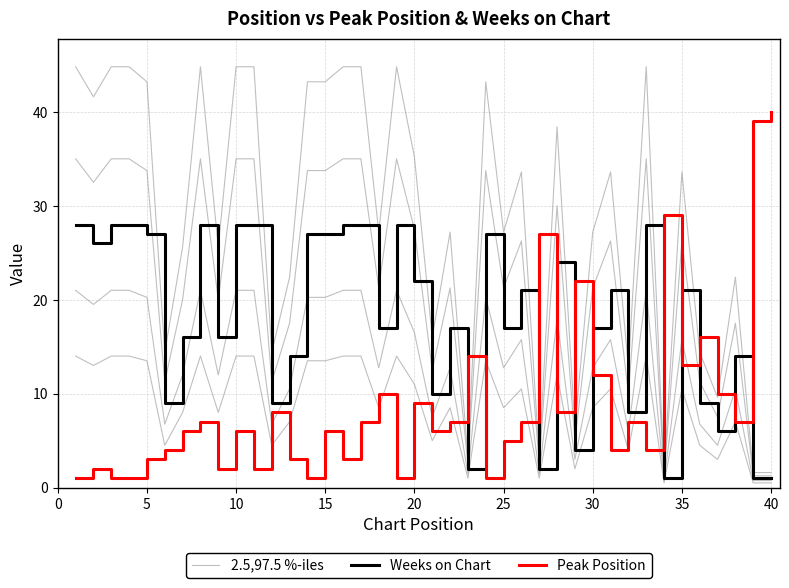

How many times do Peak Position and Weeks on Chart cross each other?

11